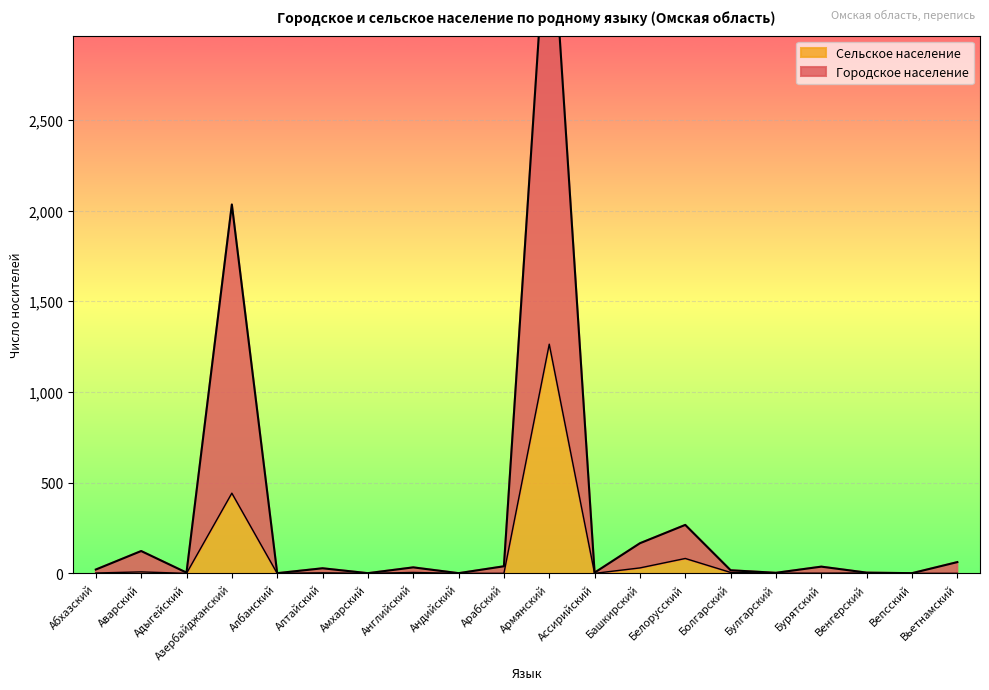

How many values in the Сельское население series exceed 2?

8